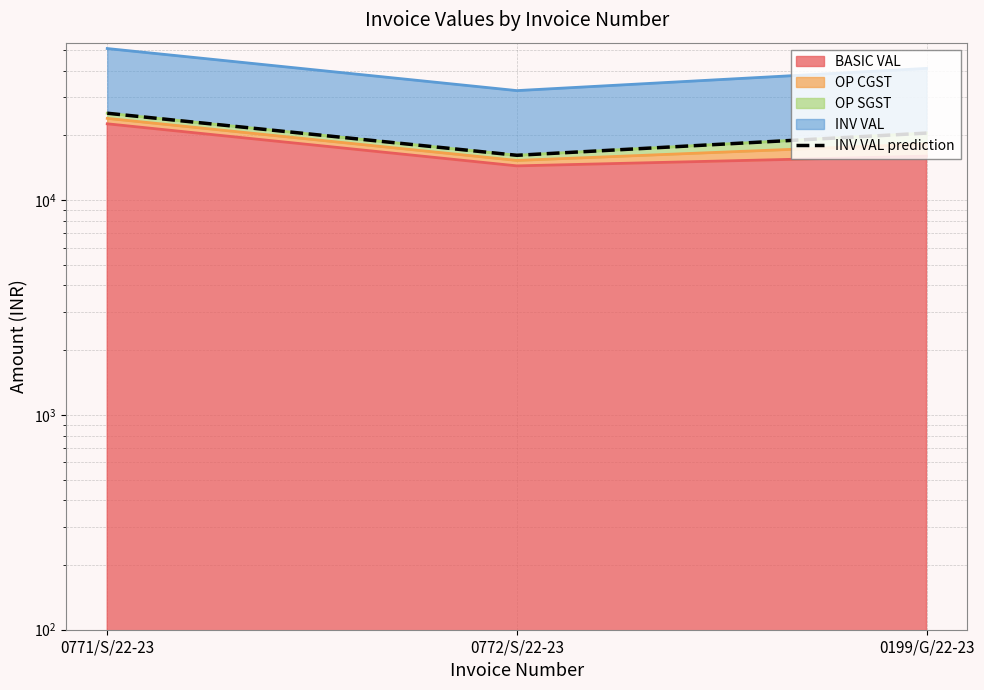

What is the difference between the maximum and minimum values?

9184.0